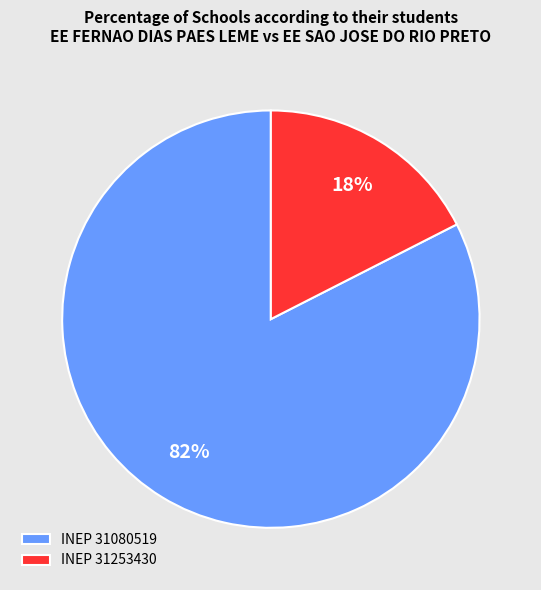

Is INEP 31253430 the majority of the pie?

No